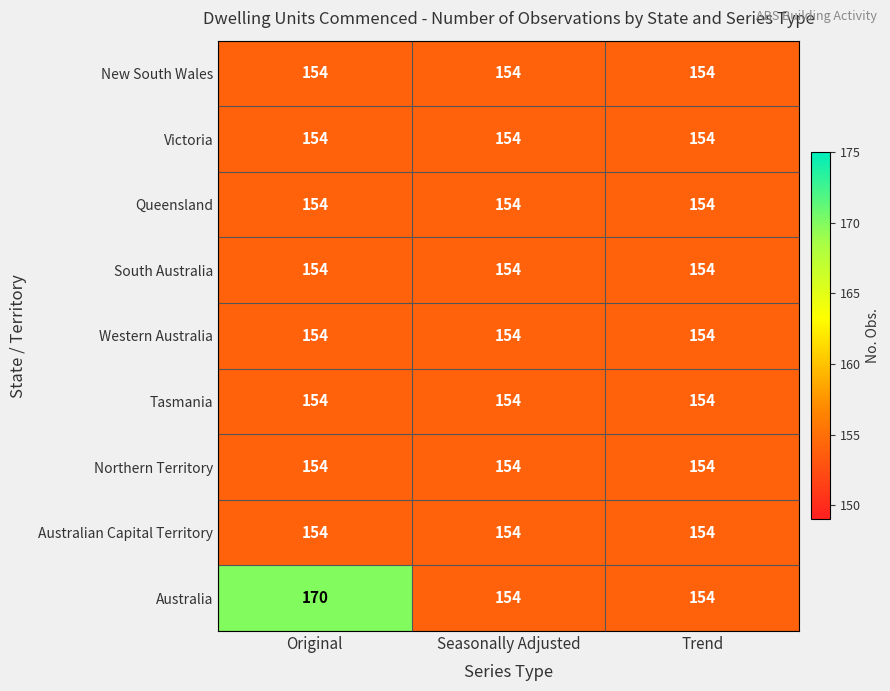

The South Australia series shows 98 at Original. True or false?

False